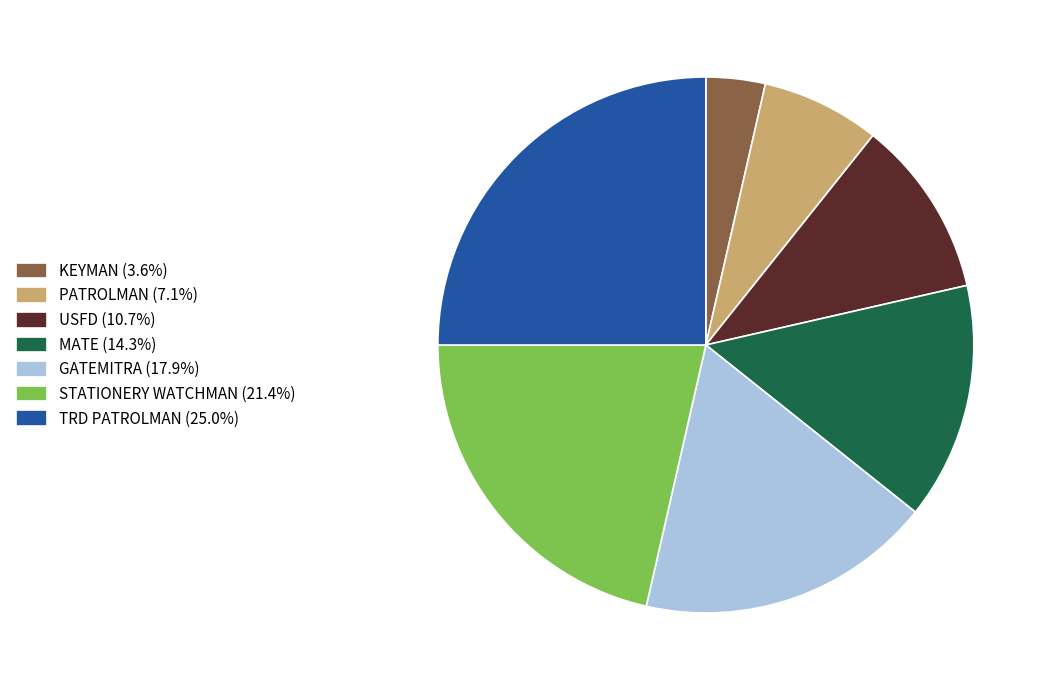

Do GATEMITRA and TRD PATROLMAN together represent more than half of the pie?

No